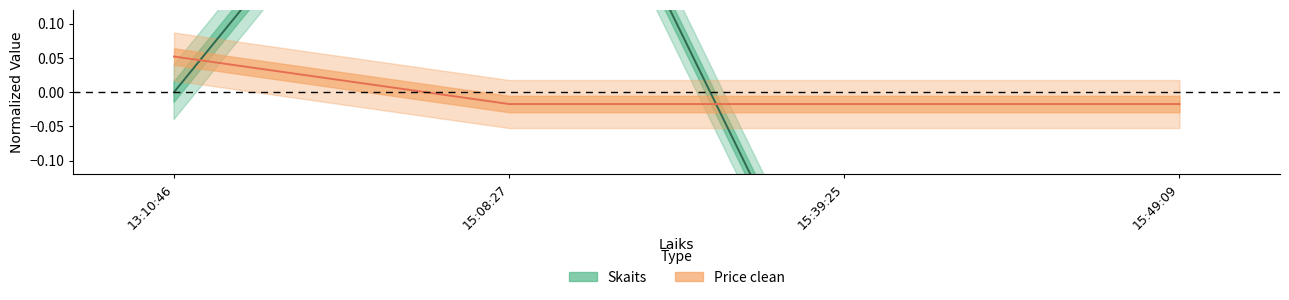

Reading left to right, what are all the values shown in this chart?

Skaits: 0.0	0.6	-0.4	-0.2
Price clean: 0.1	-0.0	-0.0	-0.0